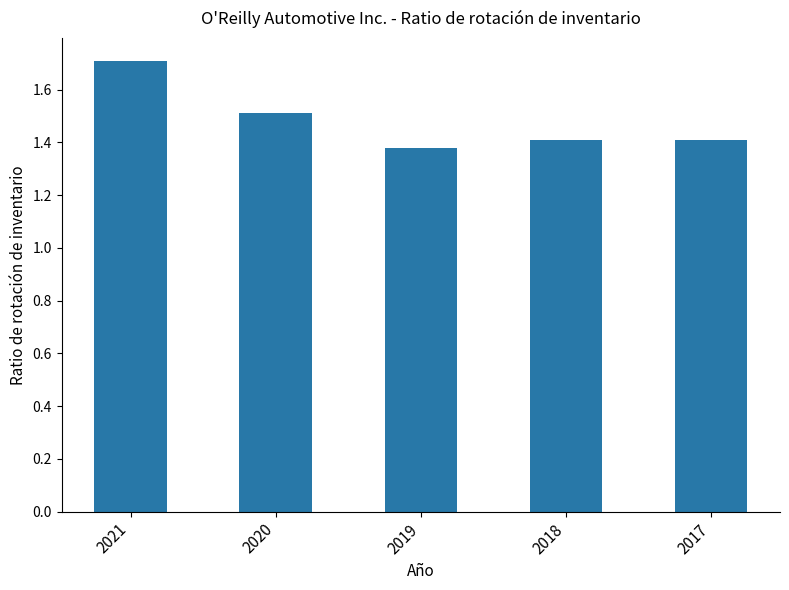

Between 2019 and 2018, which is larger?

2018